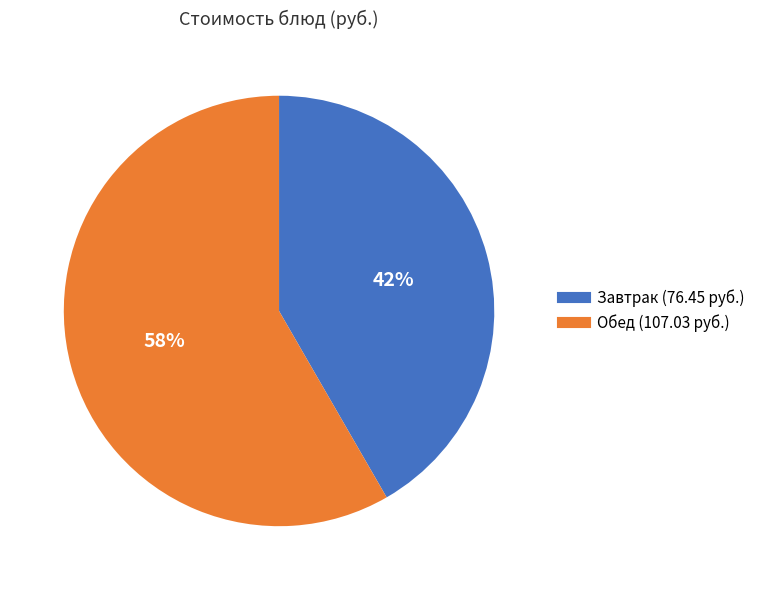

To the nearest percent, what is the average slice percentage?

50%